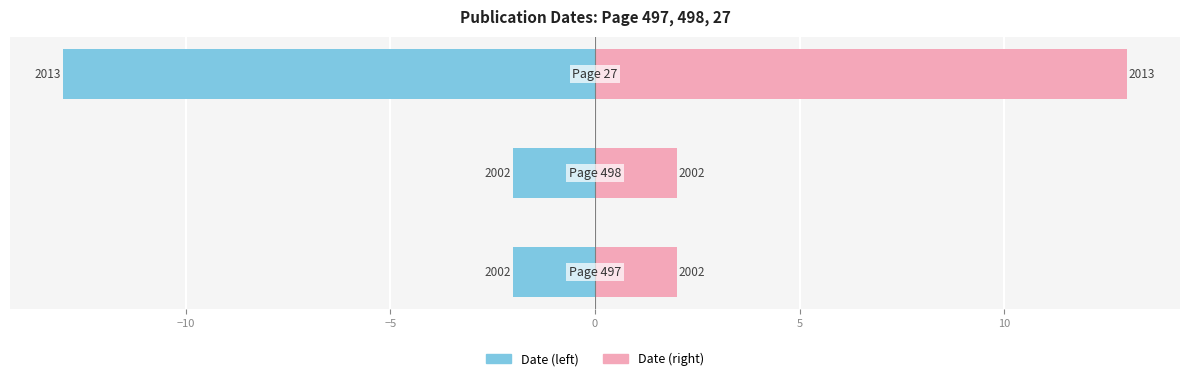

Does the chart contain stacked bars?

No